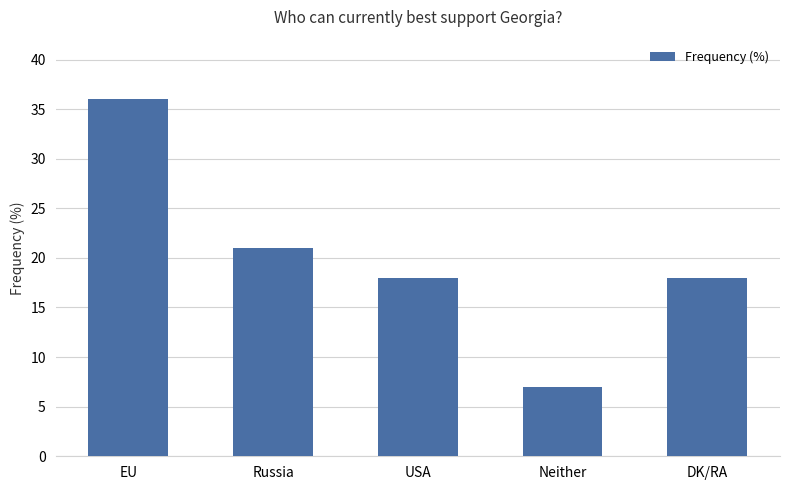

At which category does the chart reach its minimum across all series?

Neither